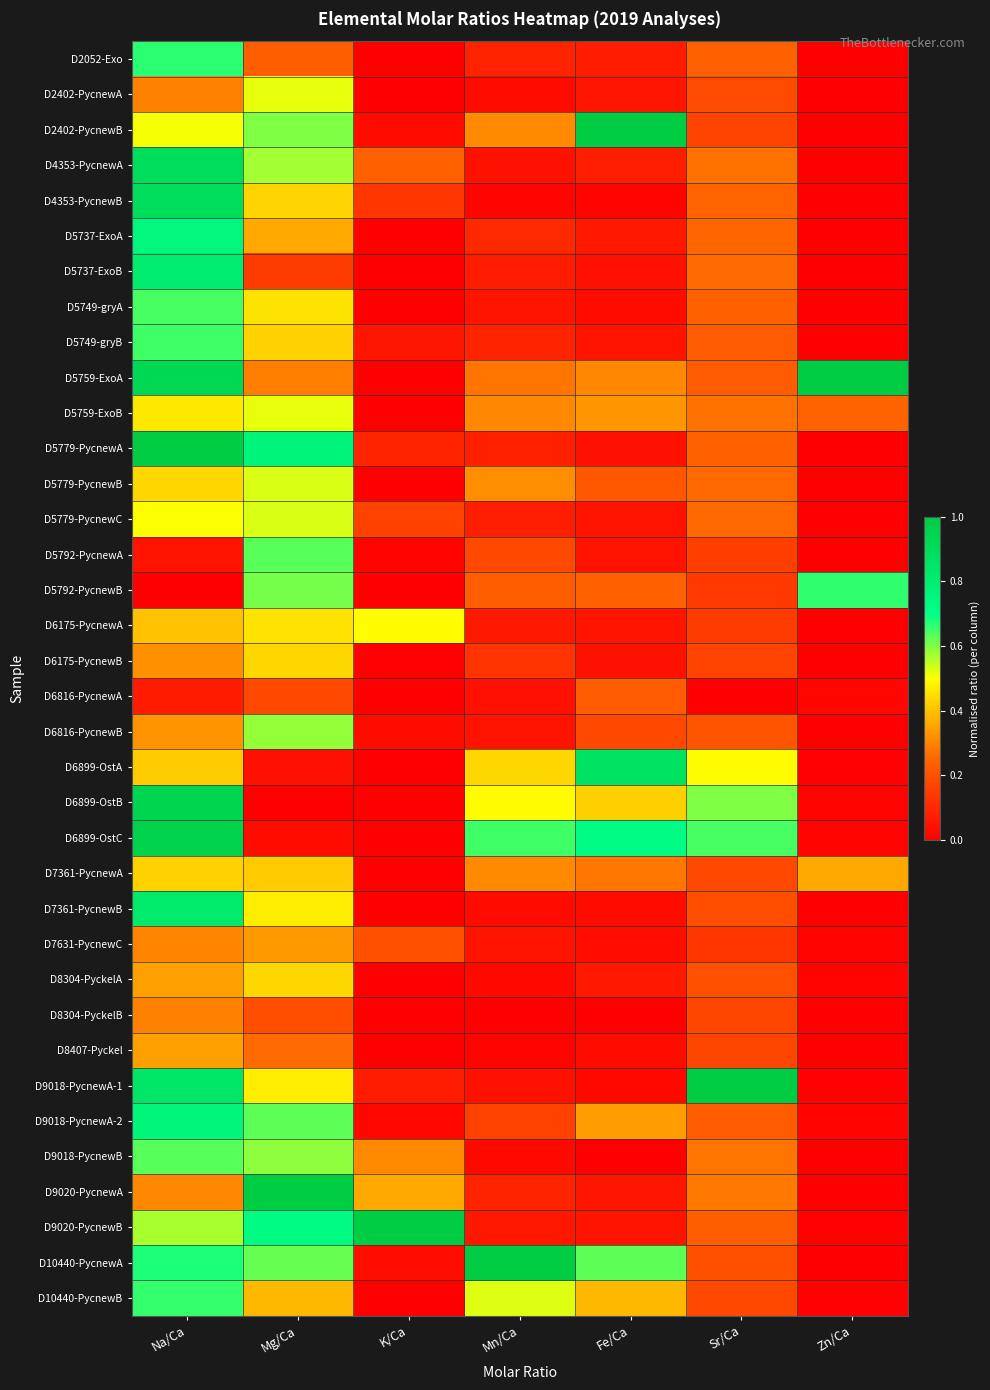

Between Na/Ca and Zn/Ca, which is larger?

Na/Ca